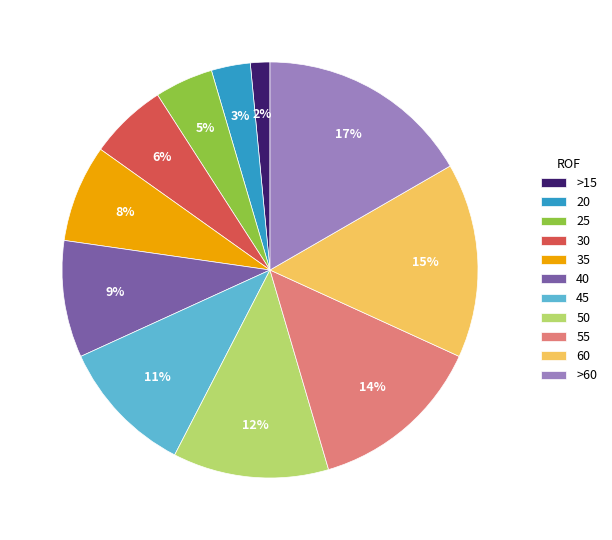

To the nearest percent, what portion does >60 represent?

17%